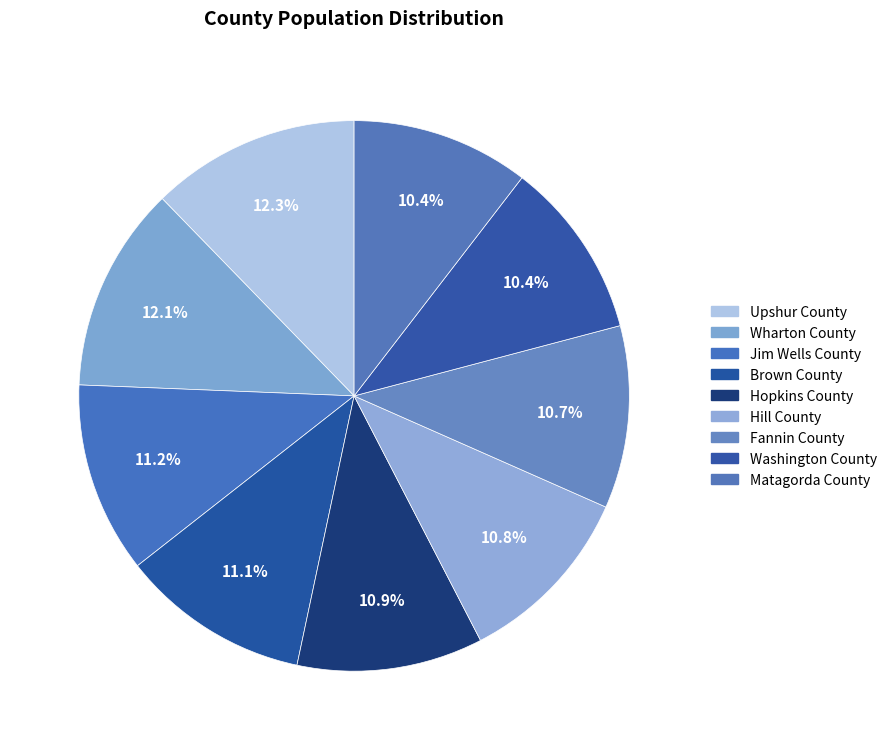

To the nearest percent, what is the combined percentage of Fannin County and Wharton County?

23%